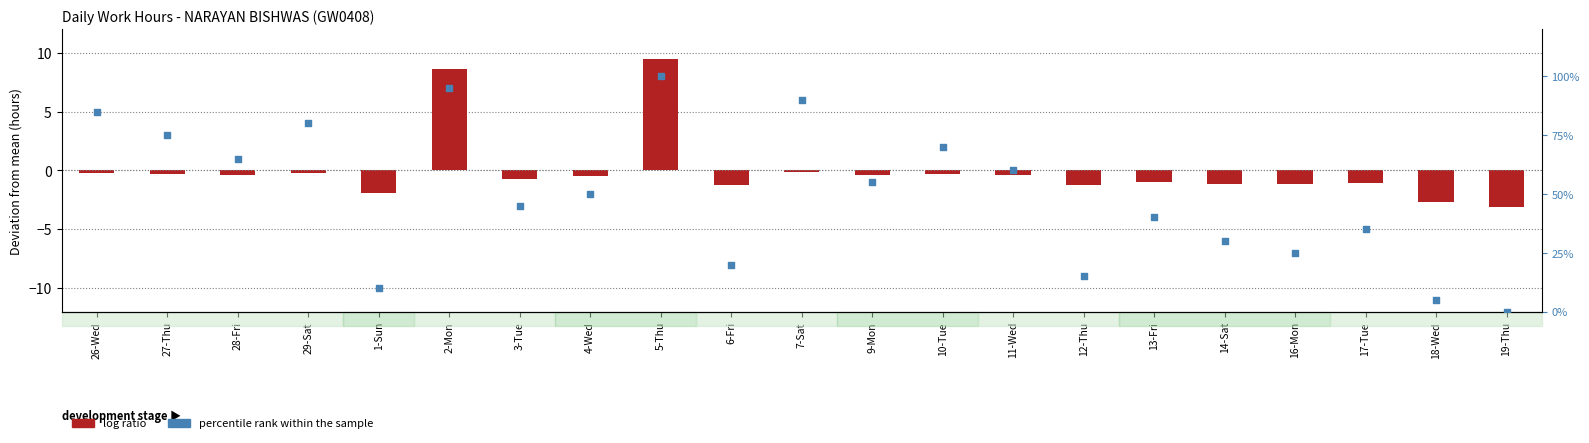

Is the value of percentile rank within the sample at 2-Mon greater than the value of log ratio at 2-Mon?

Yes